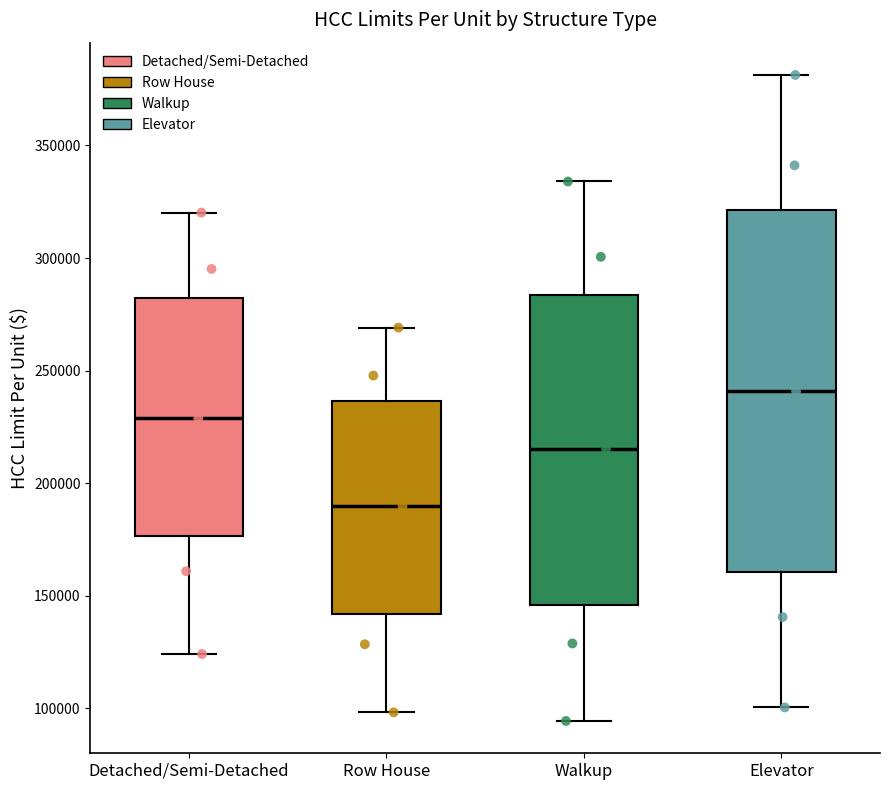

Which box has the lowest median line?

Row House